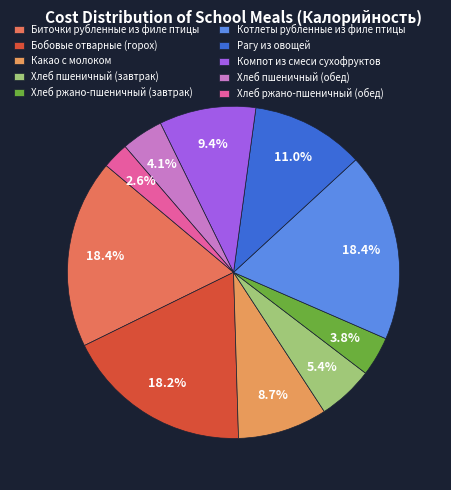

True or false: Котлеты рубленные из филе птицы accounts for 18% of the total.

True